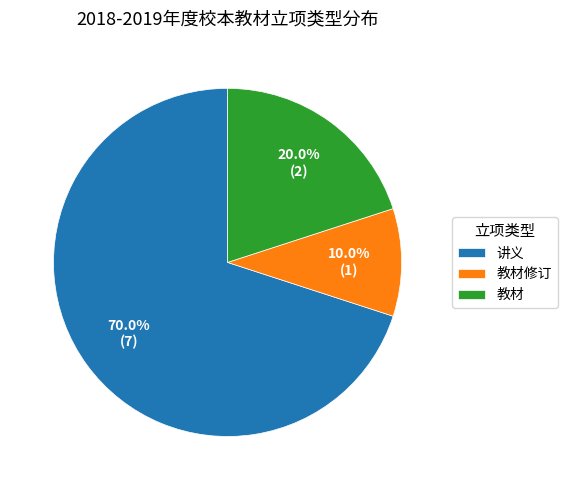

What portion of the pie excludes 教材?

80.0%